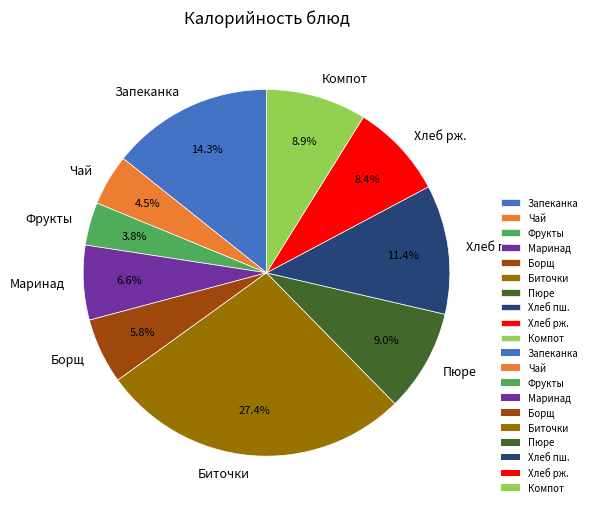

Is there a majority slice in this chart?

No